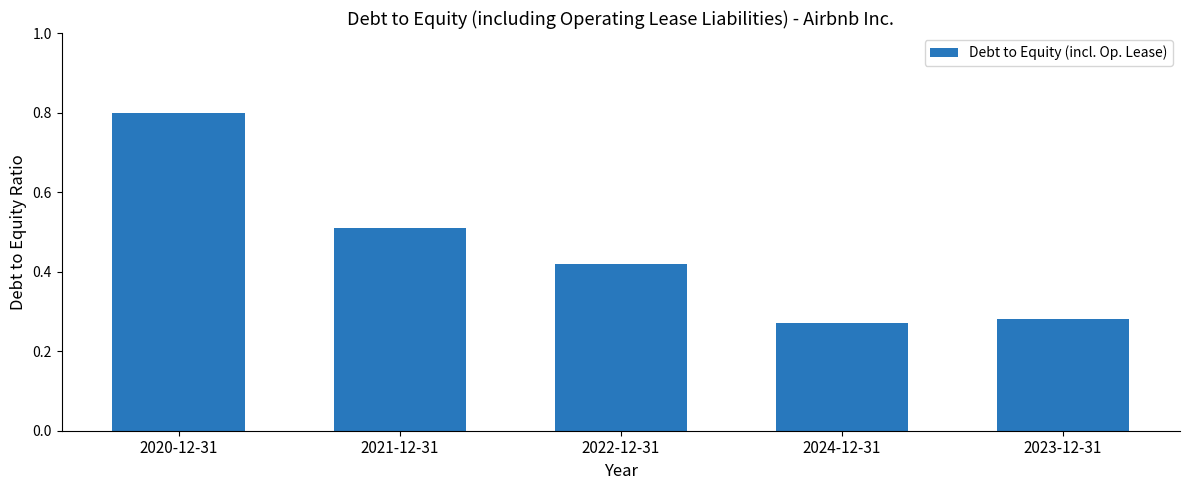

What is the label of the 5th bar from the left?

2023-12-31